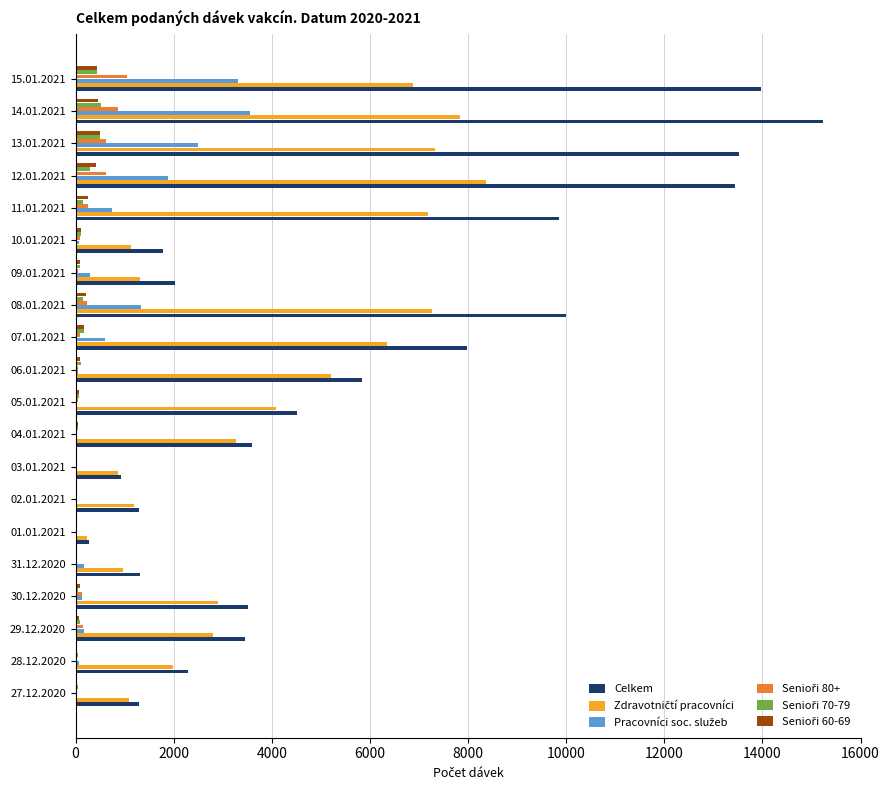

Which series has the largest total across all categories?

Celkem